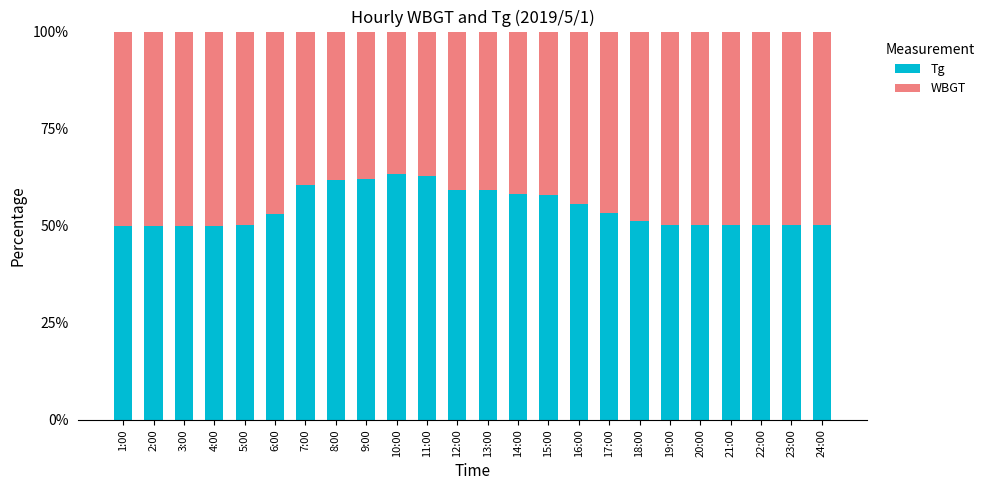

What is the difference between the maximum and minimum values in the Tg series?

13.3